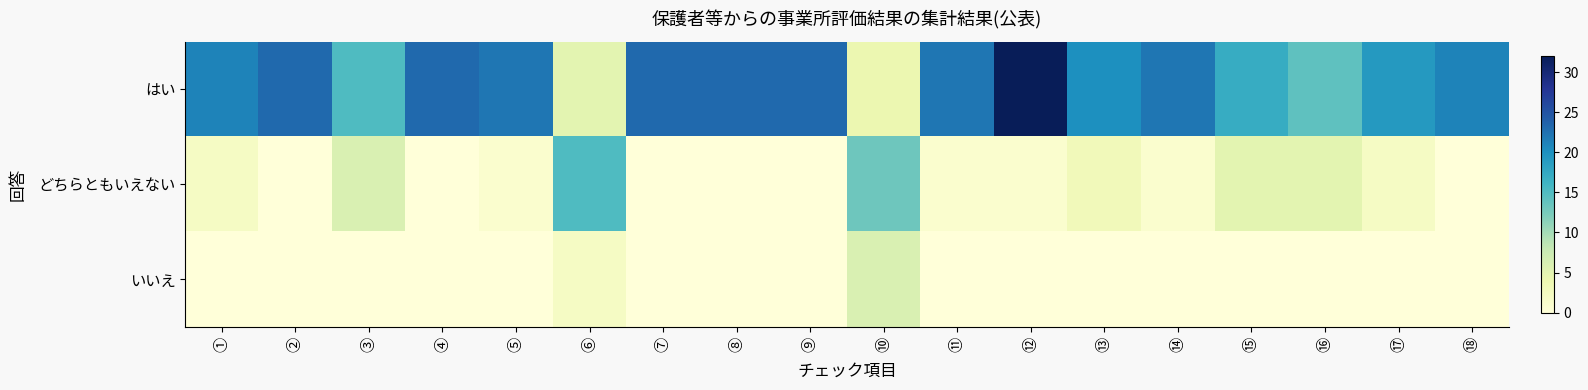

Reading left to right, list all the values displayed in this chart.

はい: ①=21	②=23	③=15	④=23	⑤=22	⑥=5	⑦=23	⑧=23	⑨=23	⑩=4	⑪=22	⑫=32	⑬=20	⑭=22	⑮=17	⑯=14	⑰=19	⑱=21
どちらともいえない: ①=2	②=0	③=6	④=0	⑤=1	⑥=15	⑦=0	⑧=0	⑨=0	⑩=13	⑪=1	⑫=1	⑬=3	⑭=1	⑮=5	⑯=5	⑰=2	⑱=0
いいえ: ①=0	②=0	③=0	④=0	⑤=0	⑥=2	⑦=0	⑧=0	⑨=0	⑩=6	⑪=0	⑫=0	⑬=0	⑭=0	⑮=0	⑯=0	⑰=0	⑱=0